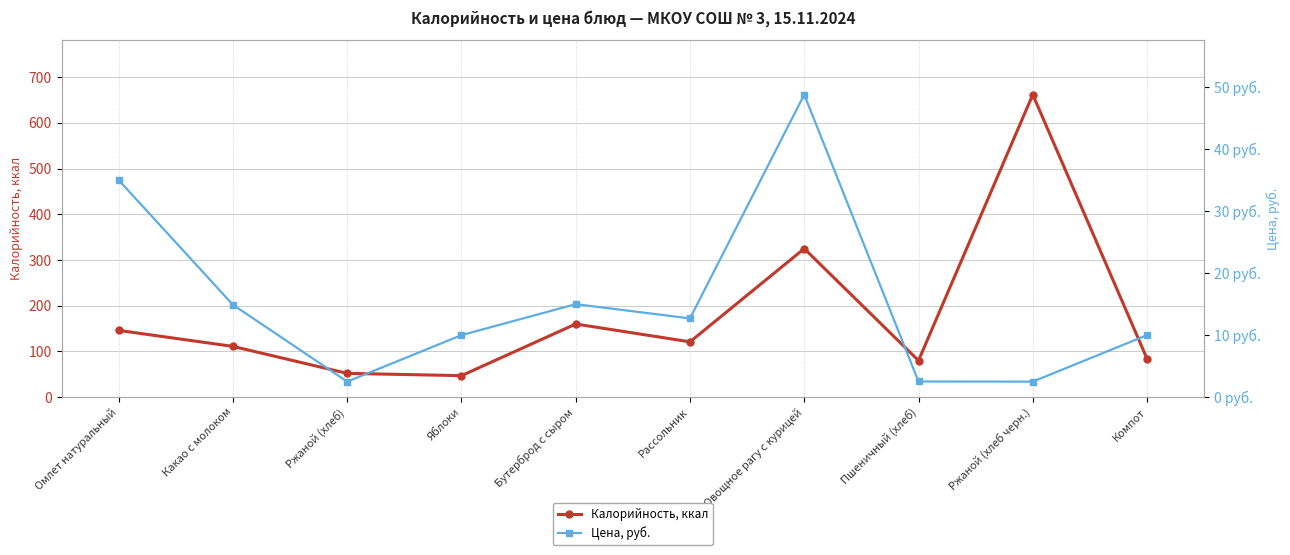

Is it true that Калорийность, ккал equals 181.1 at Какао с молоком?

False